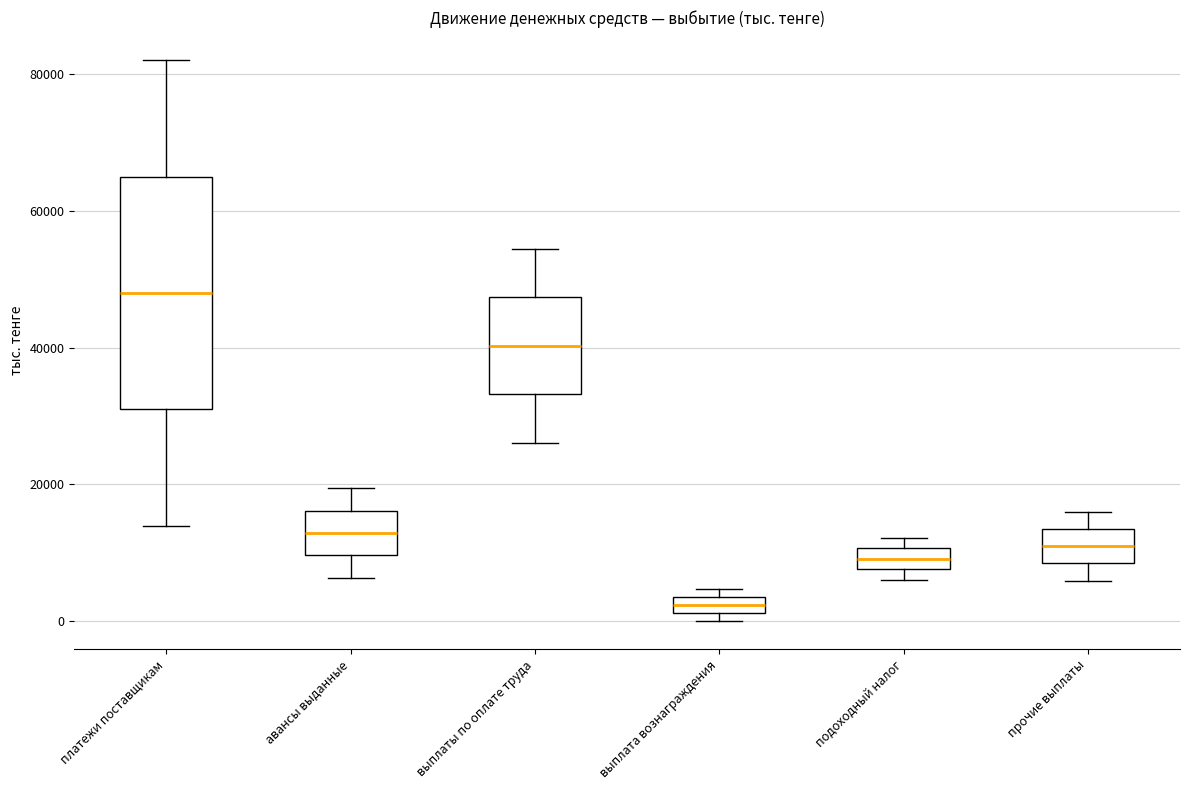

Comparing the boxes themselves (not the whiskers), which one is the tallest?

платежи поставщикам